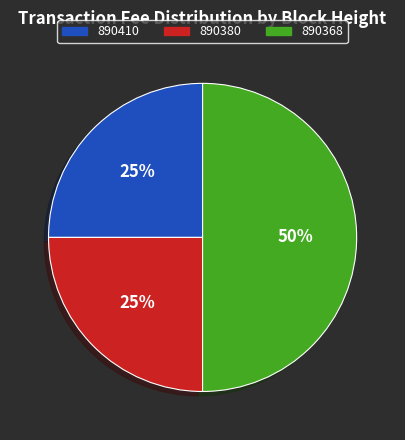

Does 890410 represent more than half of the total?

No